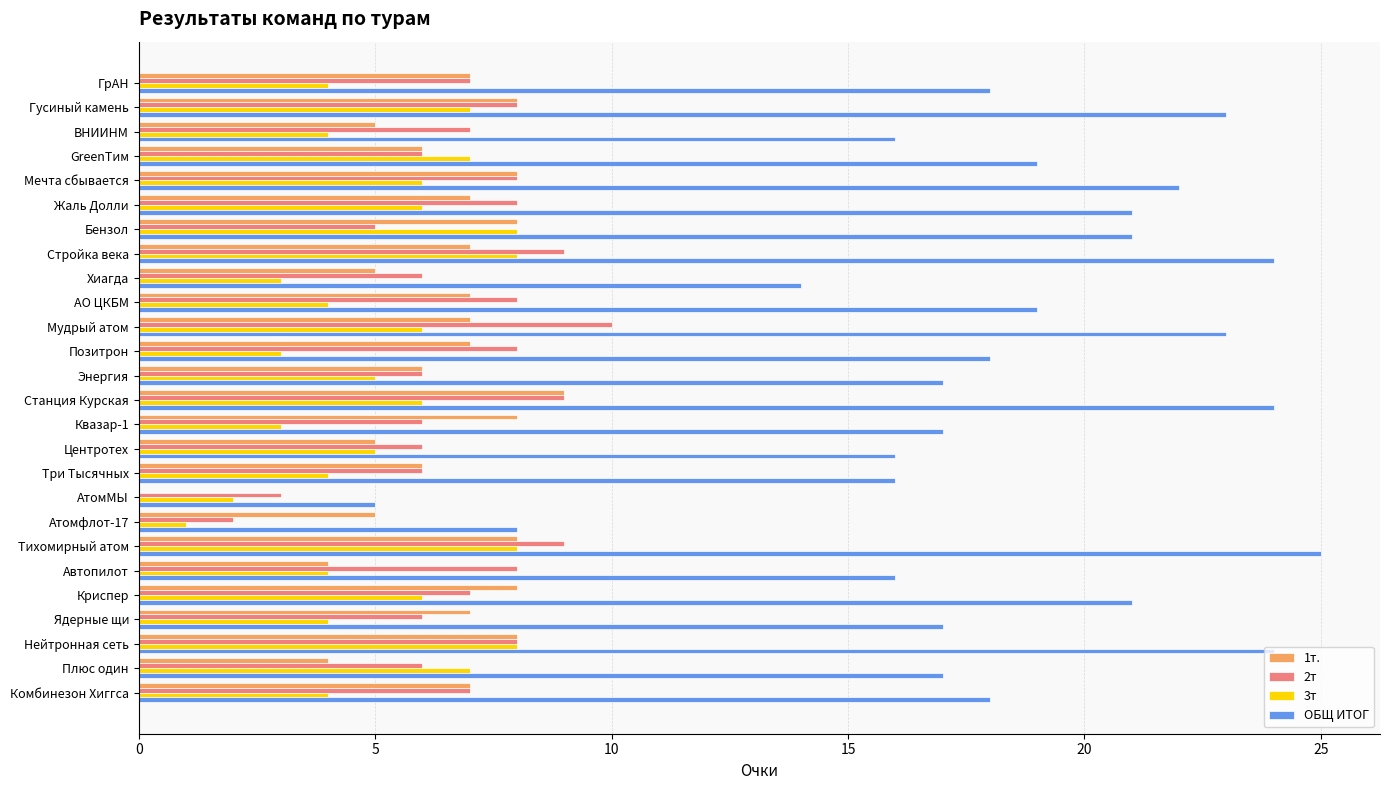

Which series has the largest range (max minus min)?

ОБЩ ИТОГ